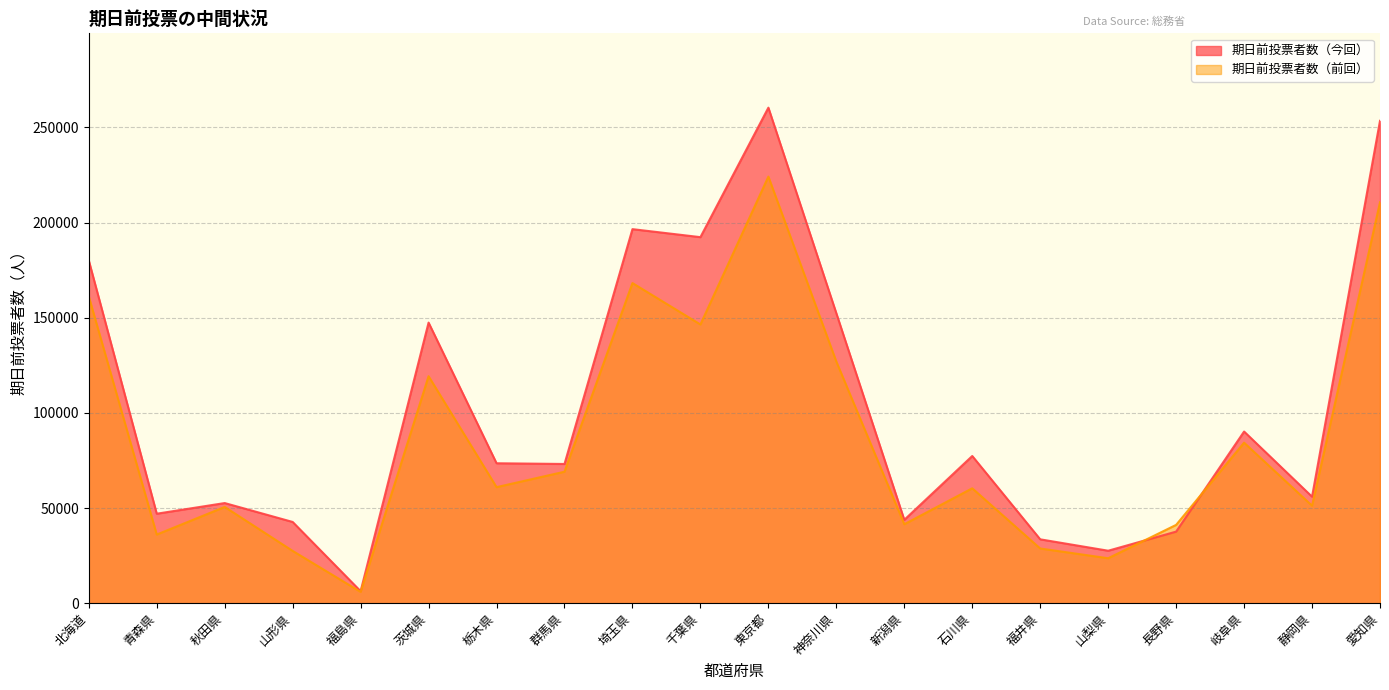

The value of 期日前投票者数（前回） at 埼玉県 is 168195. True or false?

True